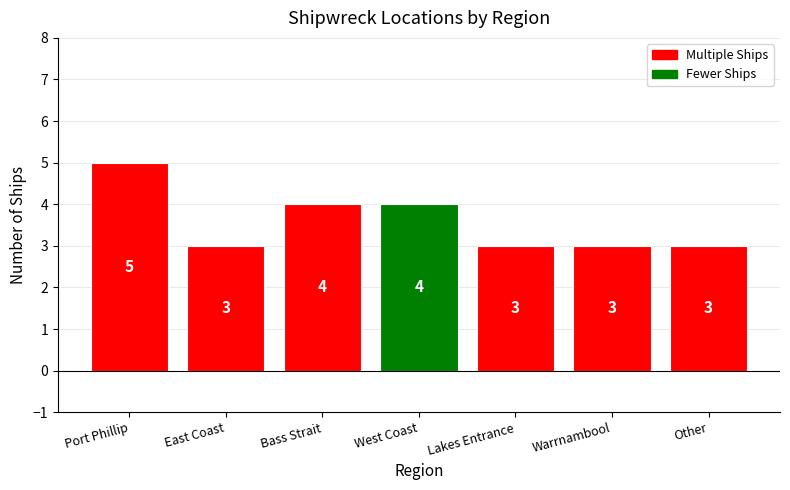

Read the value at Warrnambool.

3